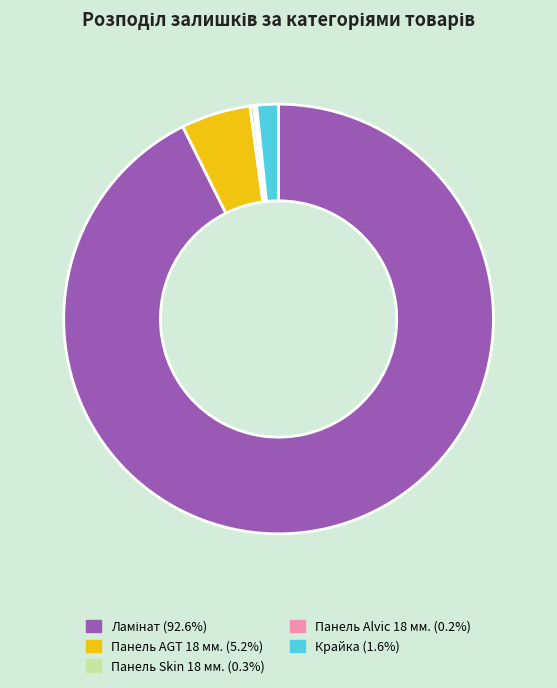

Does Панель Skin 18 мм. (0.3%) represent more than half of the total?

No